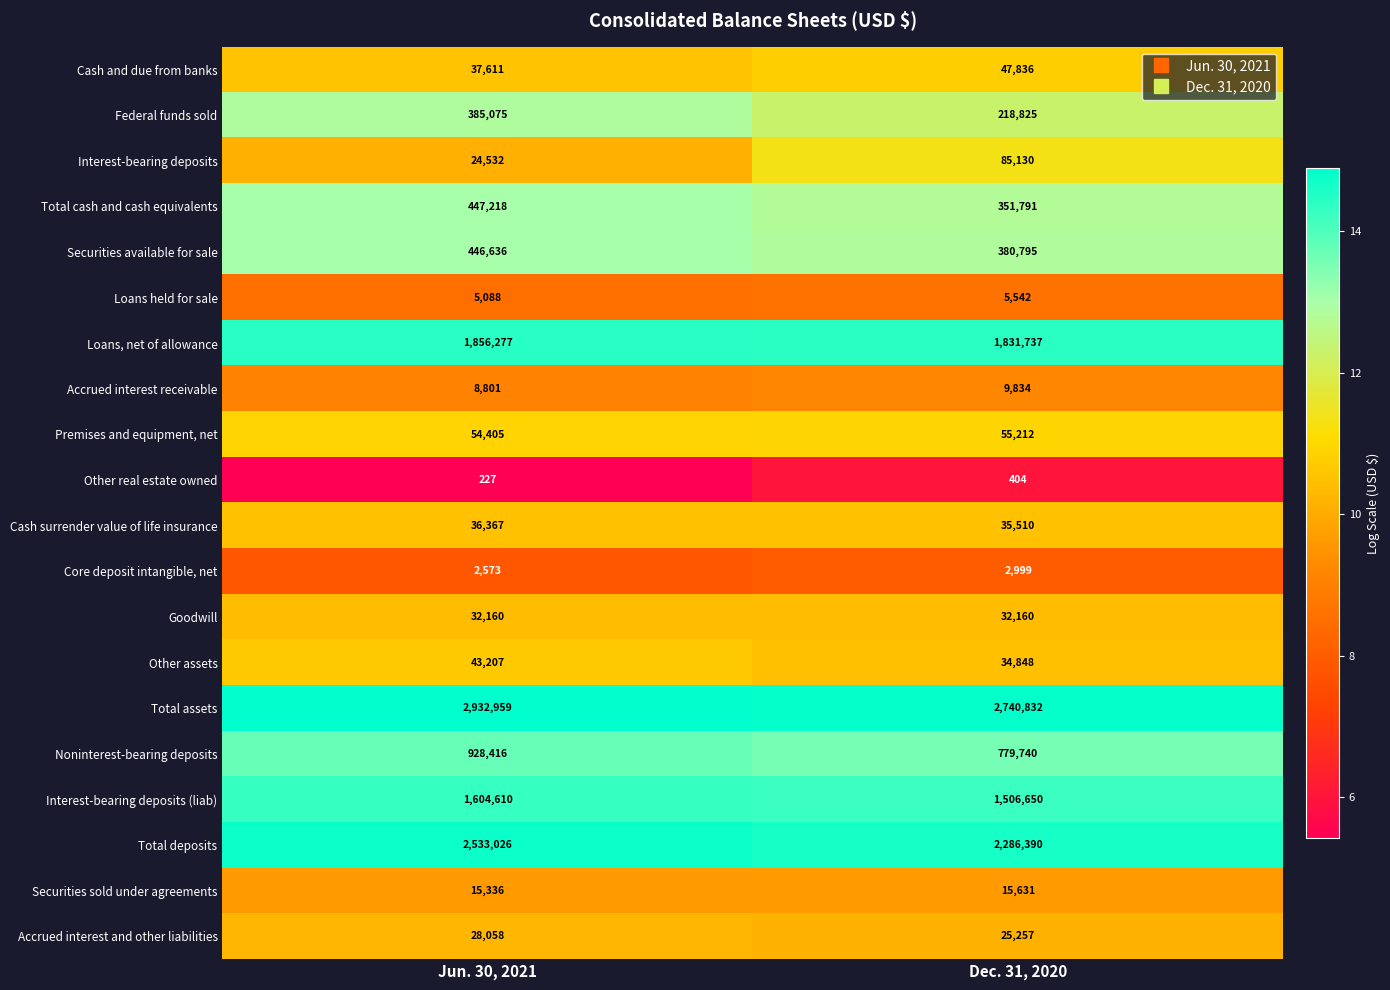

At which label does Securities sold under agreements reach its minimum?

Jun. 30, 2021